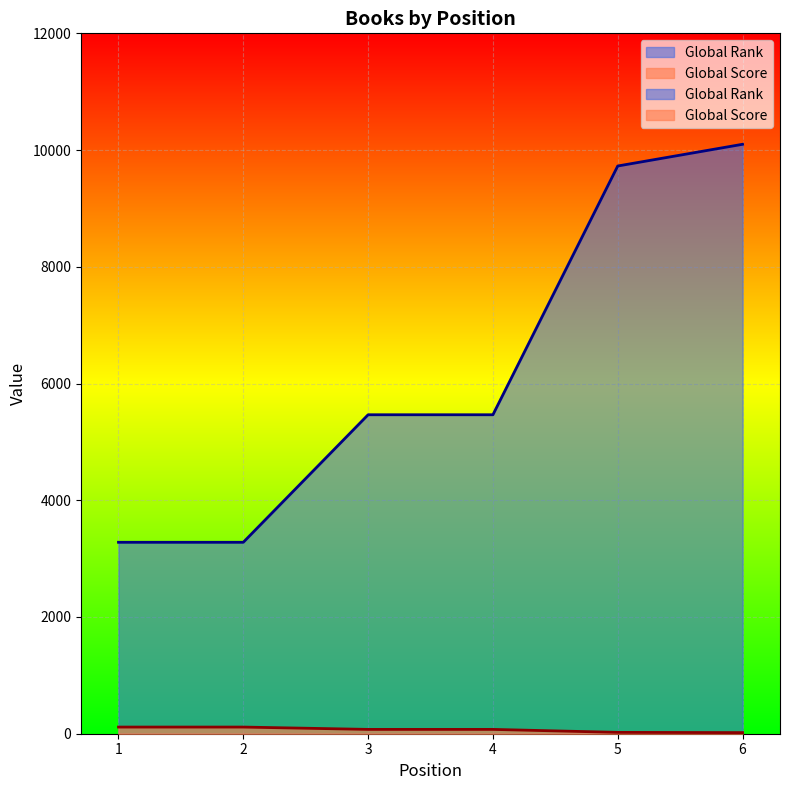

What is the greatest value displayed?

10099